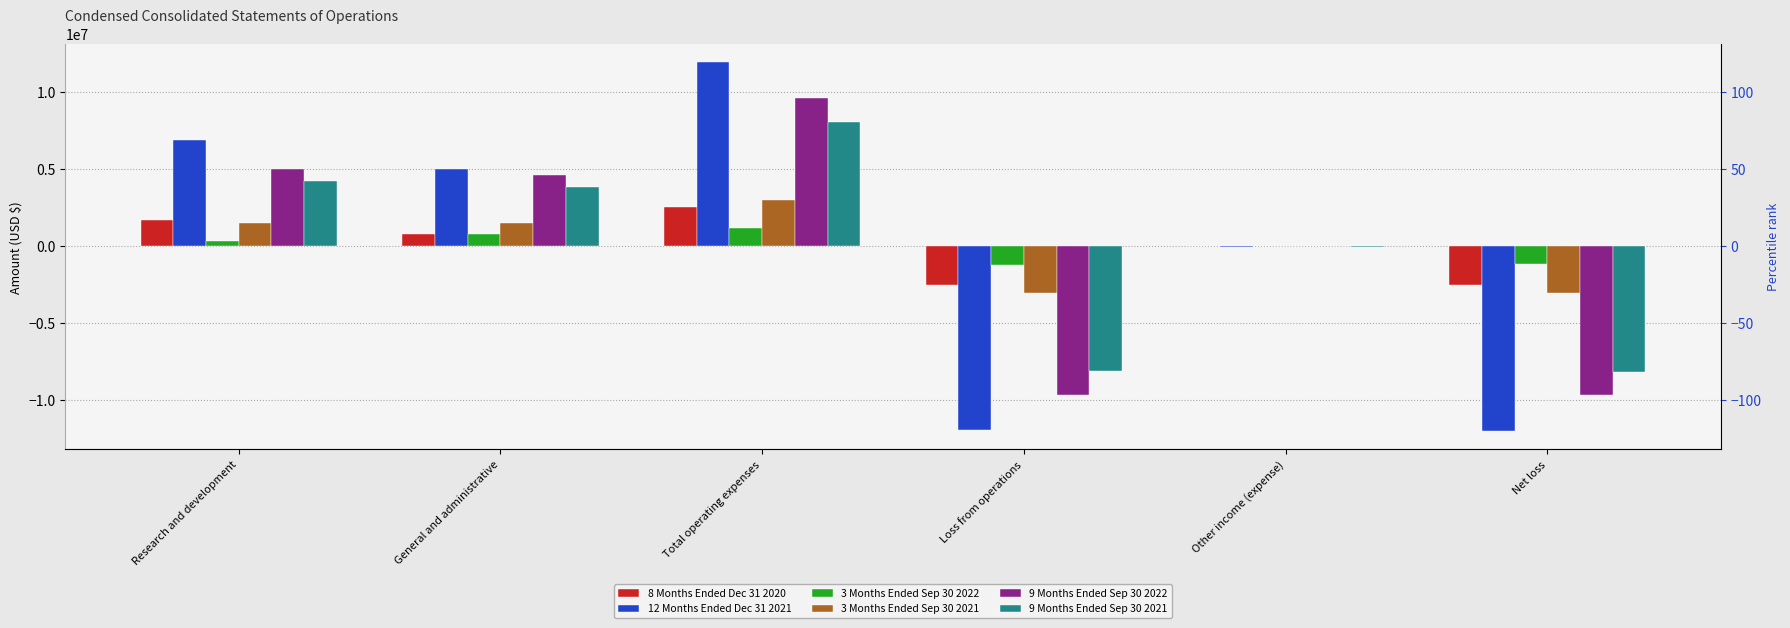

What is the total value across all series at Total operating expenses?

36464164